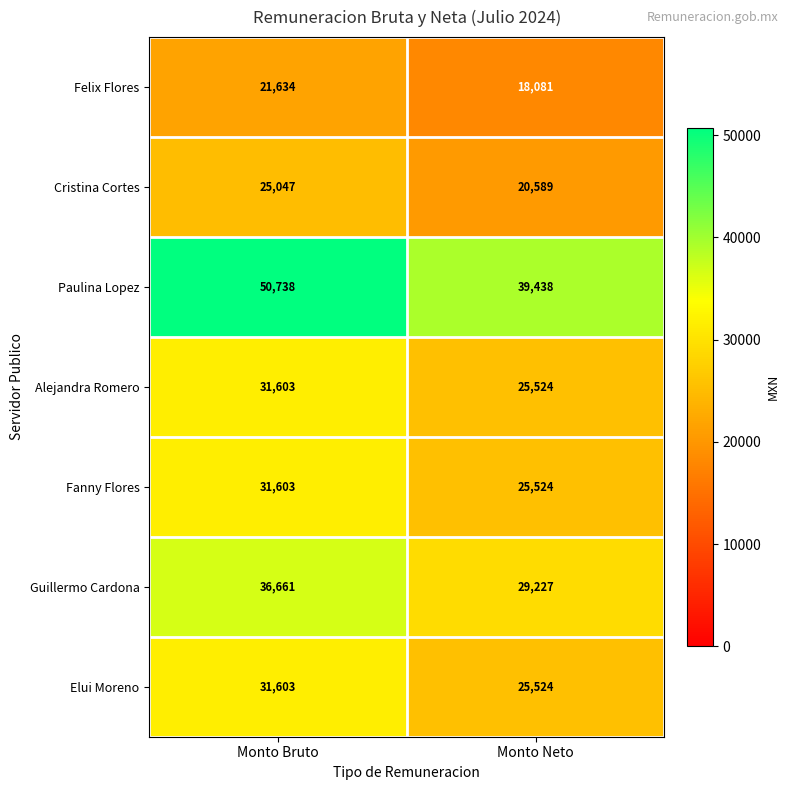

At which label is Fanny Flores closest to 28563?

Monto Neto